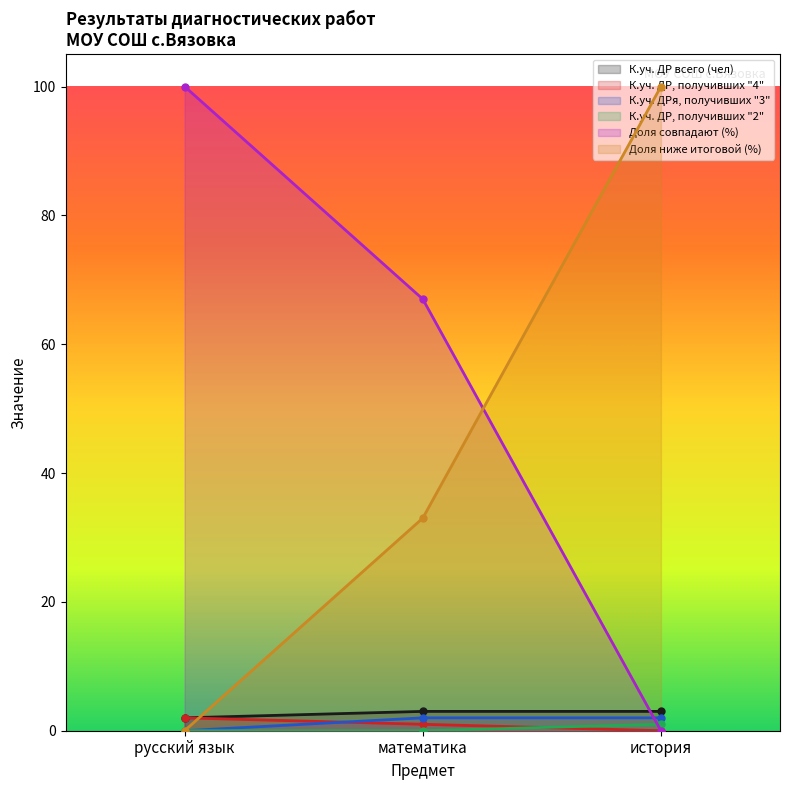

The К.уч. ДР, получивших "2" series shows 1 at история. True or false?

True